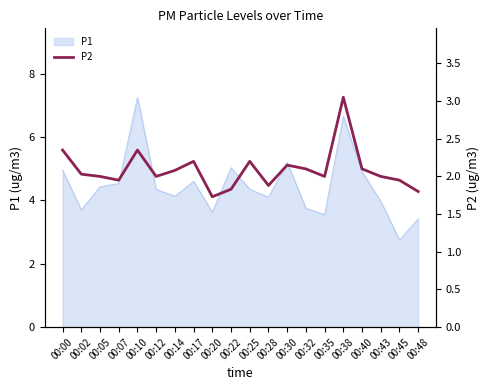

The P1 series shows 7.1 at 00:25. True or false?

False